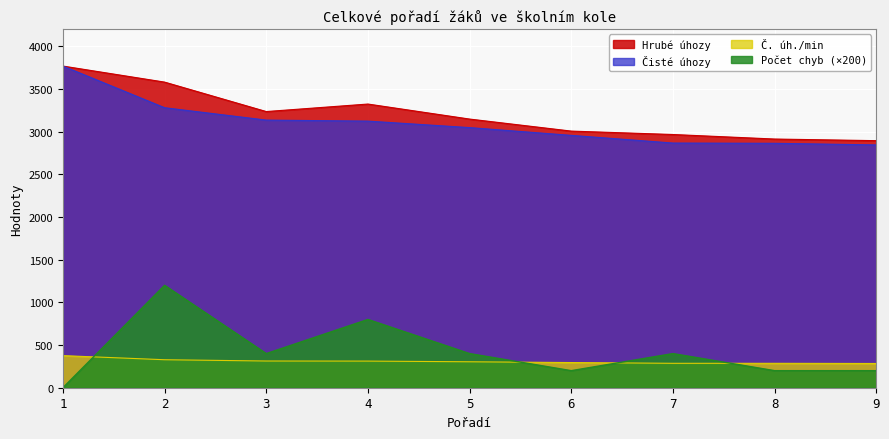

Which category has the highest value in the Hrubé úhozy series?

1